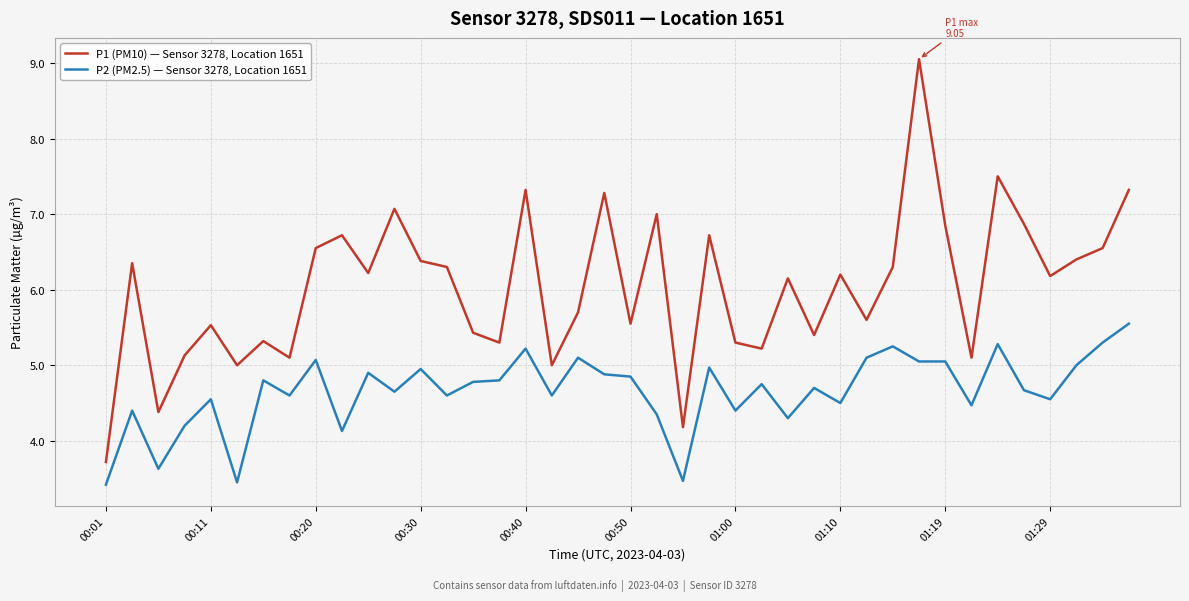

Which series has the largest range (max minus min)?

P1 (PM10) — Sensor 3278, Location 1651